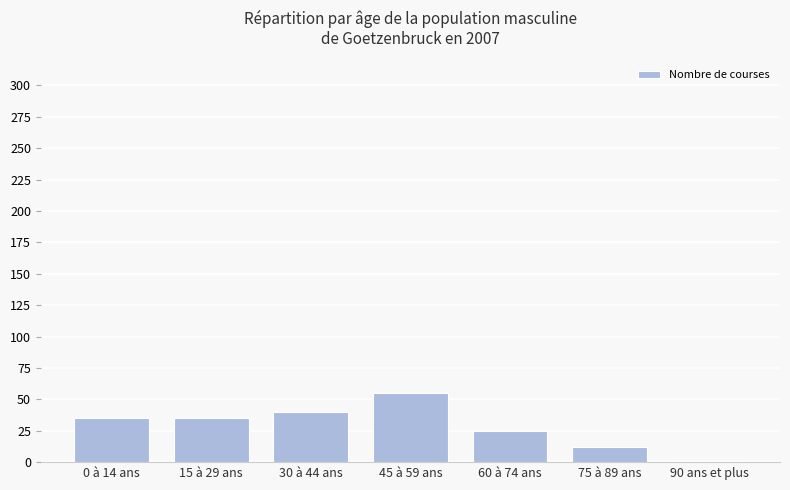

What is the label of the 3rd bar from the left?

30 à 44 ans